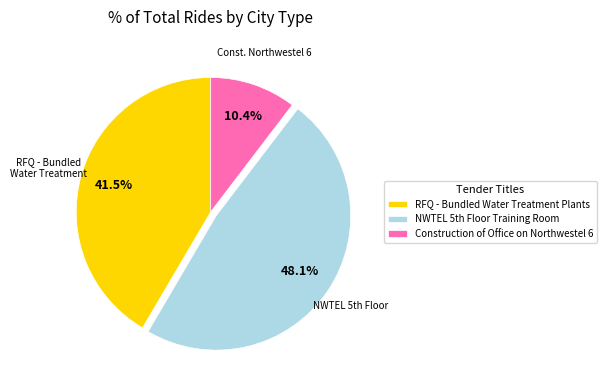

Is it true that Construction of Office on Northwestel 6 is 10% of the pie?

True